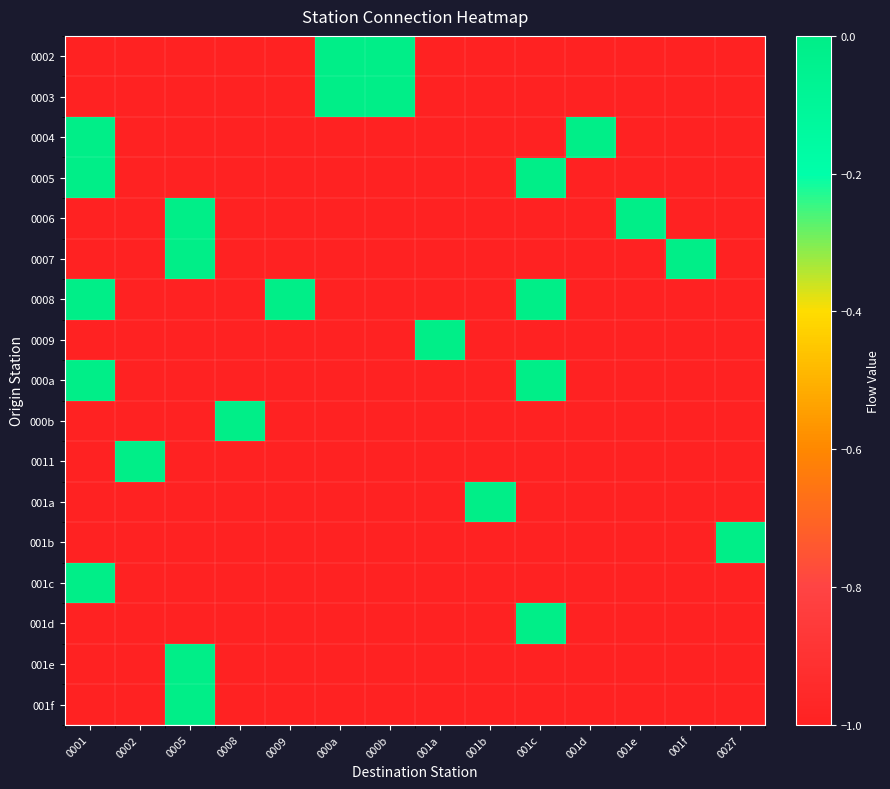

Reading right to left, transcribe all the data shown in this chart.

0002: 0027=-1	001f=-1	001e=-1	001d=-1	001c=-1	001b=-1	001a=-1	000b=0	000a=0	0009=-1	0008=-1	0005=-1	0002=-1	0001=-1
0003: 0027=-1	001f=-1	001e=-1	001d=-1	001c=-1	001b=-1	001a=-1	000b=0	000a=0	0009=-1	0008=-1	0005=-1	0002=-1	0001=-1
0004: 0027=-1	001f=-1	001e=-1	001d=0	001c=-1	001b=-1	001a=-1	000b=-1	000a=-1	0009=-1	0008=-1	0005=-1	0002=-1	0001=0
0005: 0027=-1	001f=-1	001e=-1	001d=-1	001c=0	001b=-1	001a=-1	000b=-1	000a=-1	0009=-1	0008=-1	0005=-1	0002=-1	0001=0
0006: 0027=-1	001f=-1	001e=0	001d=-1	001c=-1	001b=-1	001a=-1	000b=-1	000a=-1	0009=-1	0008=-1	0005=0	0002=-1	0001=-1
0007: 0027=-1	001f=0	001e=-1	001d=-1	001c=-1	001b=-1	001a=-1	000b=-1	000a=-1	0009=-1	0008=-1	0005=0	0002=-1	0001=-1
0008: 0027=-1	001f=-1	001e=-1	001d=-1	001c=0	001b=-1	001a=-1	000b=-1	000a=-1	0009=0	0008=-1	0005=-1	0002=-1	0001=0
0009: 0027=-1	001f=-1	001e=-1	001d=-1	001c=-1	001b=-1	001a=0	000b=-1	000a=-1	0009=-1	0008=-1	0005=-1	0002=-1	0001=-1
000a: 0027=-1	001f=-1	001e=-1	001d=-1	001c=0	001b=-1	001a=-1	000b=-1	000a=-1	0009=-1	0008=-1	0005=-1	0002=-1	0001=0
000b: 0027=-1	001f=-1	001e=-1	001d=-1	001c=-1	001b=-1	001a=-1	000b=-1	000a=-1	0009=-1	0008=0	0005=-1	0002=-1	0001=-1
0011: 0027=-1	001f=-1	001e=-1	001d=-1	001c=-1	001b=-1	001a=-1	000b=-1	000a=-1	0009=-1	0008=-1	0005=-1	0002=0	0001=-1
001a: 0027=-1	001f=-1	001e=-1	001d=-1	001c=-1	001b=0	001a=-1	000b=-1	000a=-1	0009=-1	0008=-1	0005=-1	0002=-1	0001=-1
001b: 0027=0	001f=-1	001e=-1	001d=-1	001c=-1	001b=-1	001a=-1	000b=-1	000a=-1	0009=-1	0008=-1	0005=-1	0002=-1	0001=-1
001c: 0027=-1	001f=-1	001e=-1	001d=-1	001c=-1	001b=-1	001a=-1	000b=-1	000a=-1	0009=-1	0008=-1	0005=-1	0002=-1	0001=0
001d: 0027=-1	001f=-1	001e=-1	001d=-1	001c=0	001b=-1	001a=-1	000b=-1	000a=-1	0009=-1	0008=-1	0005=-1	0002=-1	0001=-1
001e: 0027=-1	001f=-1	001e=-1	001d=-1	001c=-1	001b=-1	001a=-1	000b=-1	000a=-1	0009=-1	0008=-1	0005=0	0002=-1	0001=-1
001f: 0027=-1	001f=-1	001e=-1	001d=-1	001c=-1	001b=-1	001a=-1	000b=-1	000a=-1	0009=-1	0008=-1	0005=0	0002=-1	0001=-1